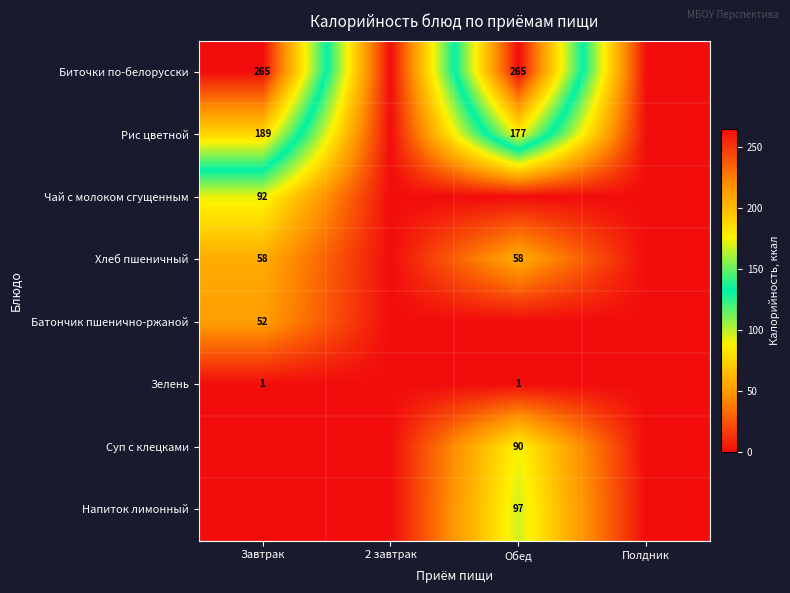

At which category is the sum across all series the highest?

Обед